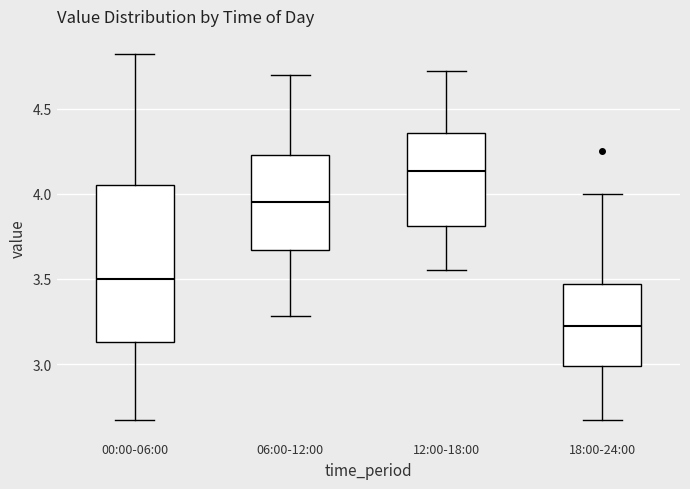

Where is the lower edge of the box for 00:00-06:00 on the y-axis? The values are not printed on the chart, so give them approximately, as read against the axis.

3.15